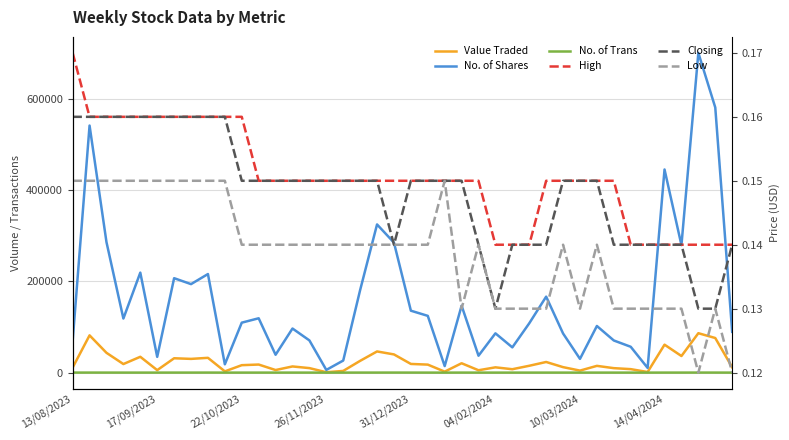

The value of High at 17/09/2023 is 0.1. True or false?

False